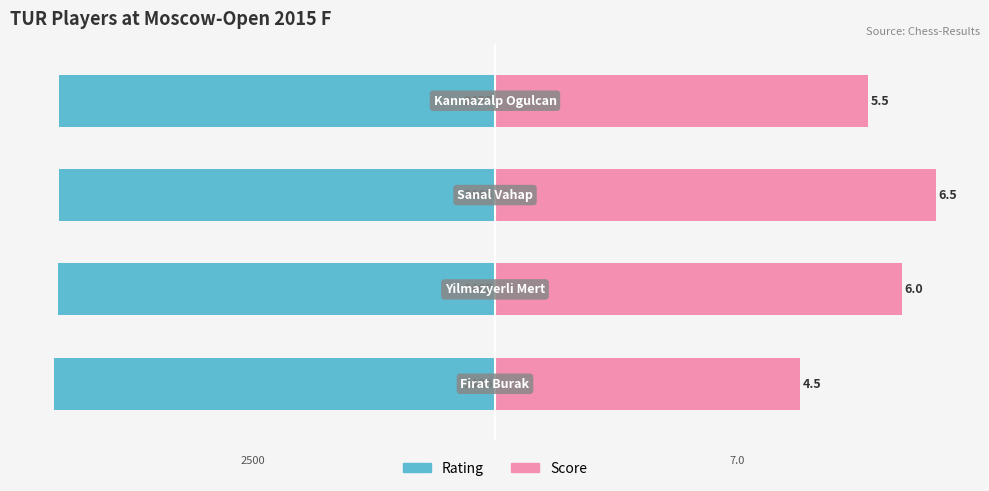

The value of Rating at 3 is -149.5. True or false?

False